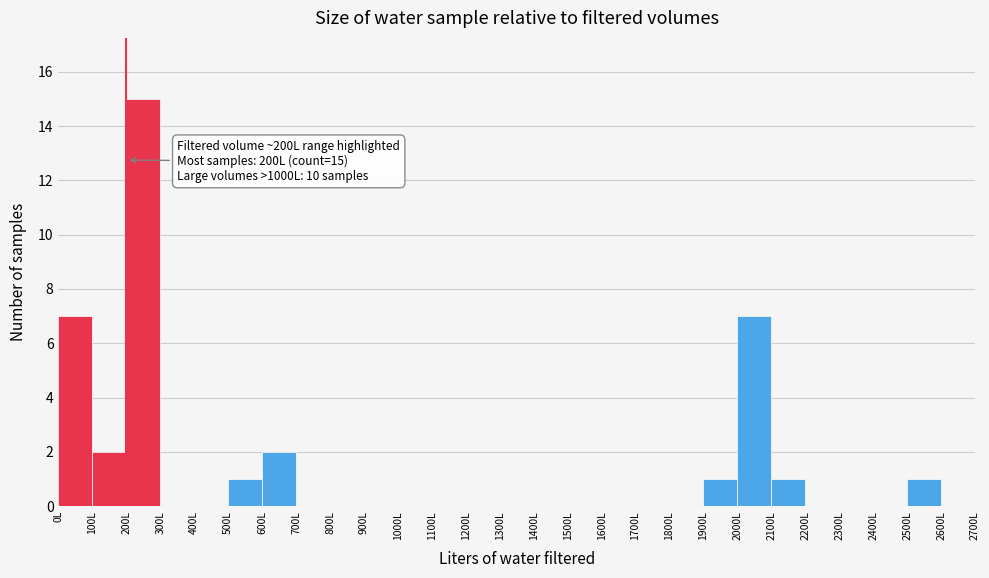

Over which range of the x-axis is the bar tallest?

200 to 300